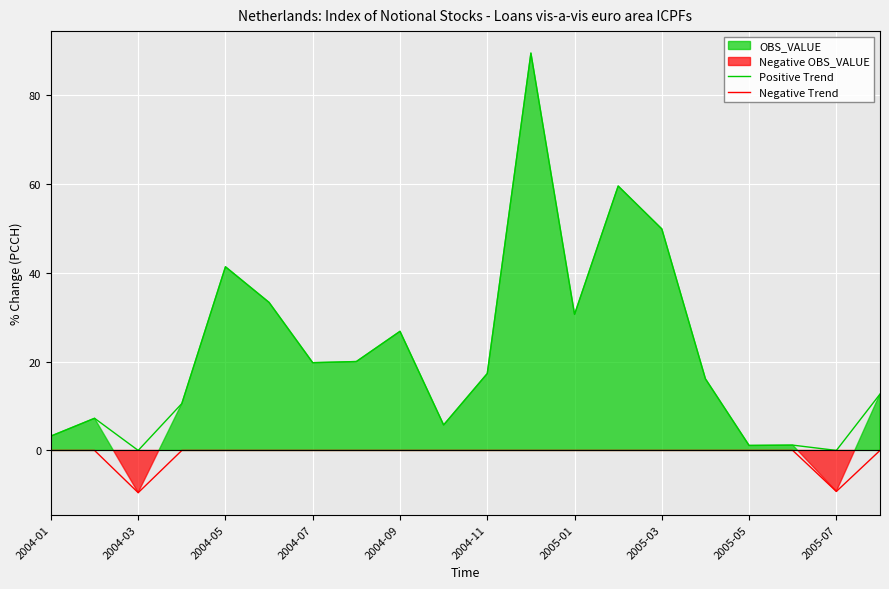

True or false: Positive Trend has a value of 32.7 at 2004-07.

False